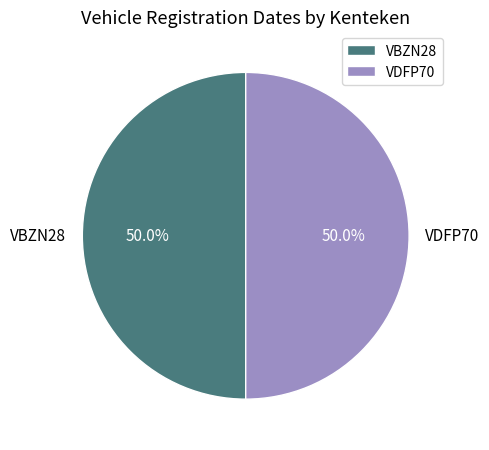

To the nearest percent, what is the combined percentage of VBZN28 and VDFP70?

100%